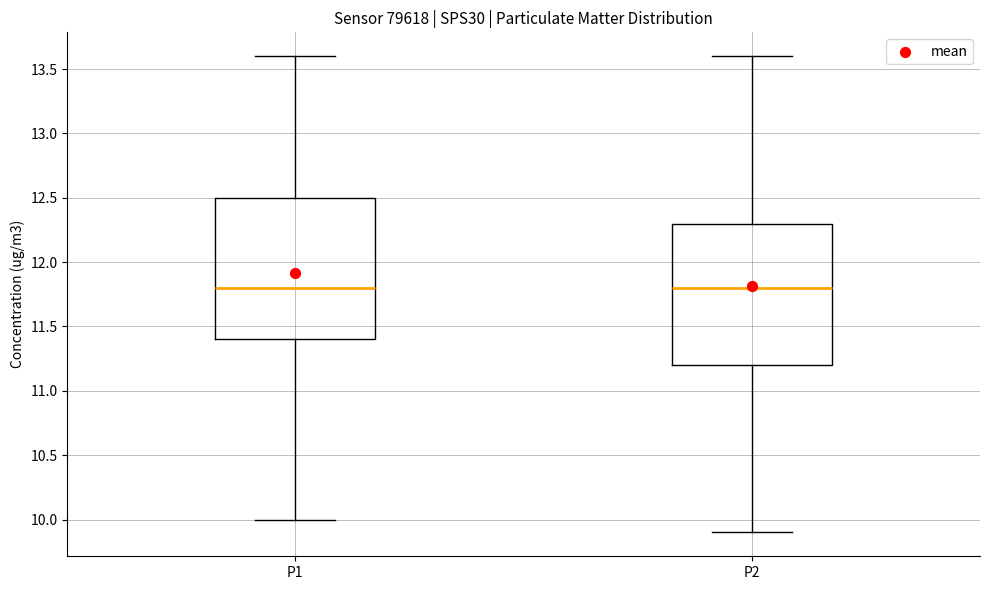

Where does the lower whisker of the box for P1 end on the y-axis? The values are not printed on the chart, so give them approximately, as read against the axis.

10.0